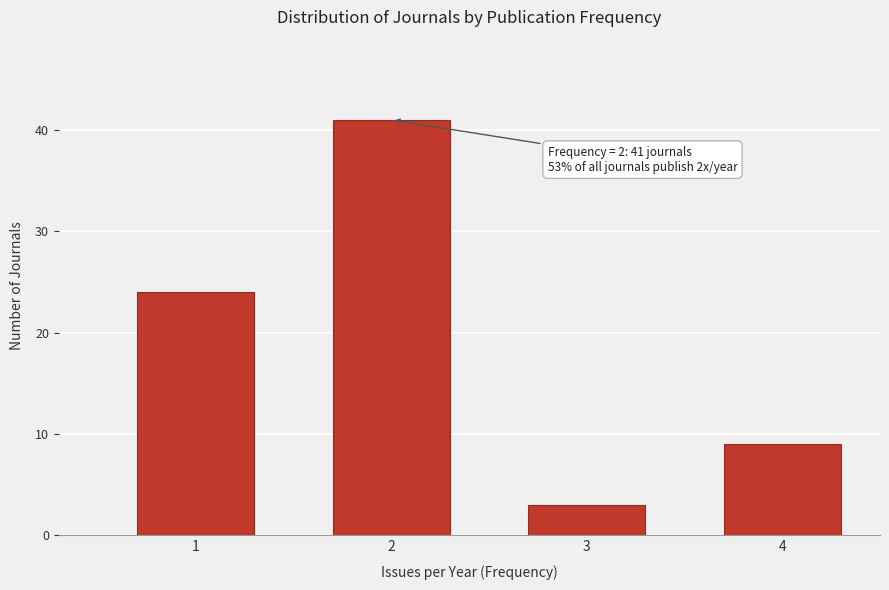

Reading left to right, extract all data points from this chart.

1=24	2=41	3=3	4=9